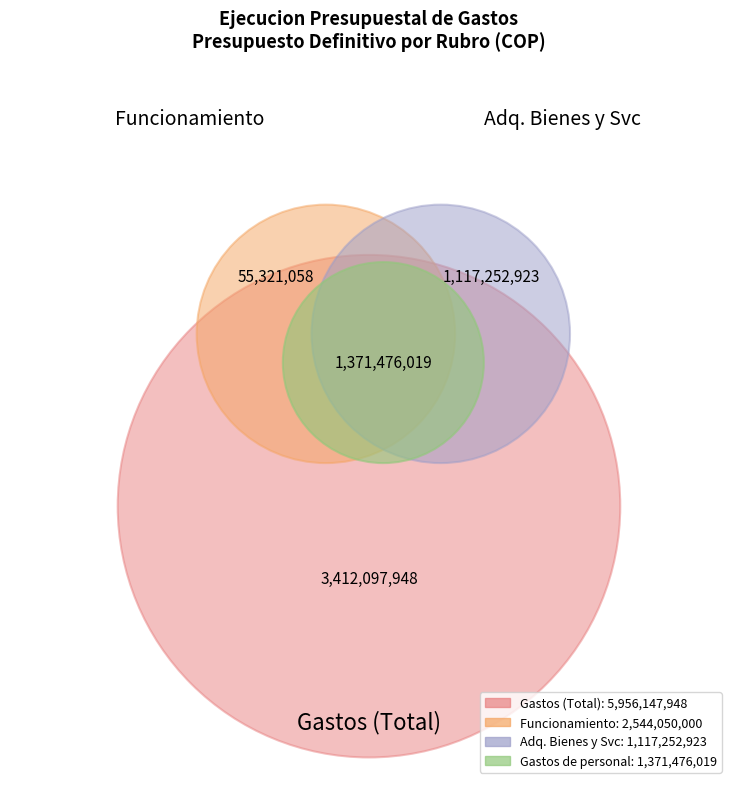

To the nearest percent, what is the difference between the largest and smallest slice percentages?

44%